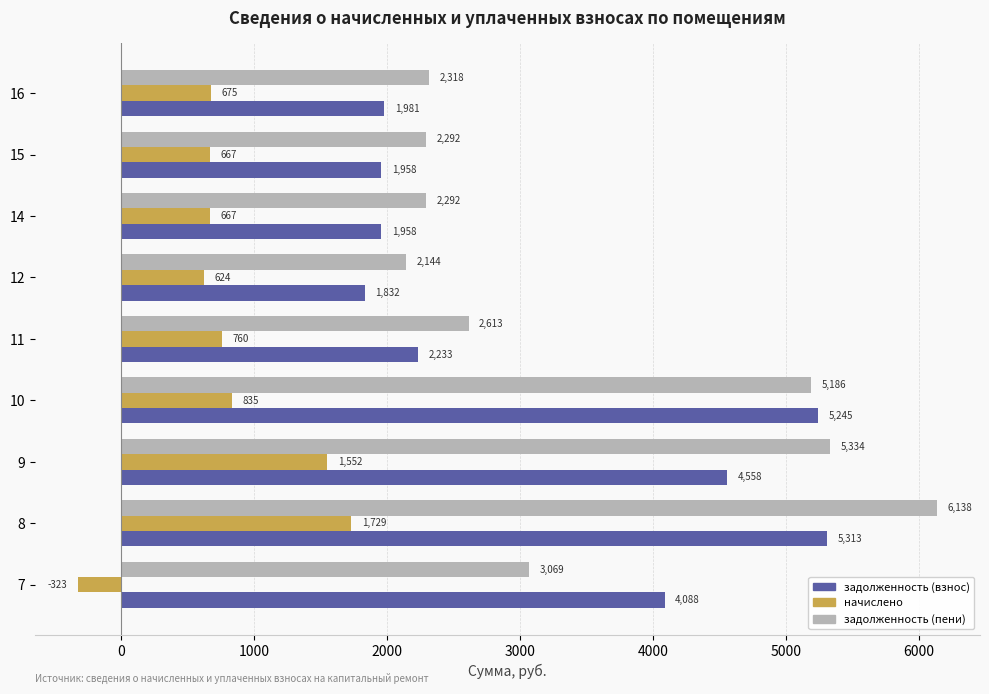

Which series has the widest spread of values?

задолженность (пени)